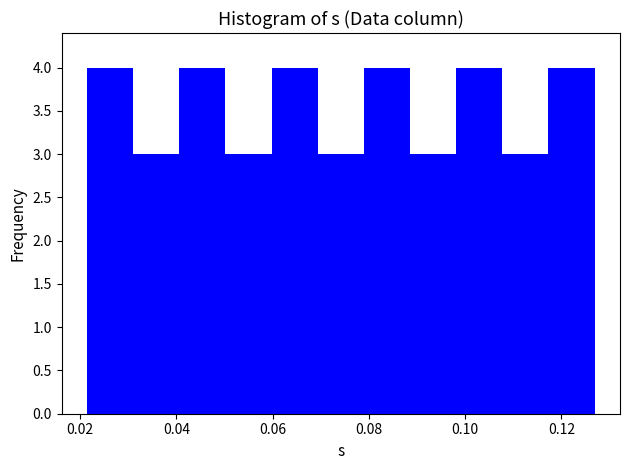

Reading left to right, list every bar in this chart as the range it spans on the x-axis followed by its height. Neither the bar edges nor the heights are printed on the chart, so give them approximately, as read against the axes.

0.022 to 0.032: 4
0.032 to 0.040: 3
0.040 to 0.050: 4
0.050 to 0.060: 3
0.060 to 0.070: 4
0.070 to 0.078: 3
0.078 to 0.088: 4
0.088 to 0.098: 3
0.098 to 0.108: 4
0.108 to 0.118: 3
0.118 to 0.126: 4